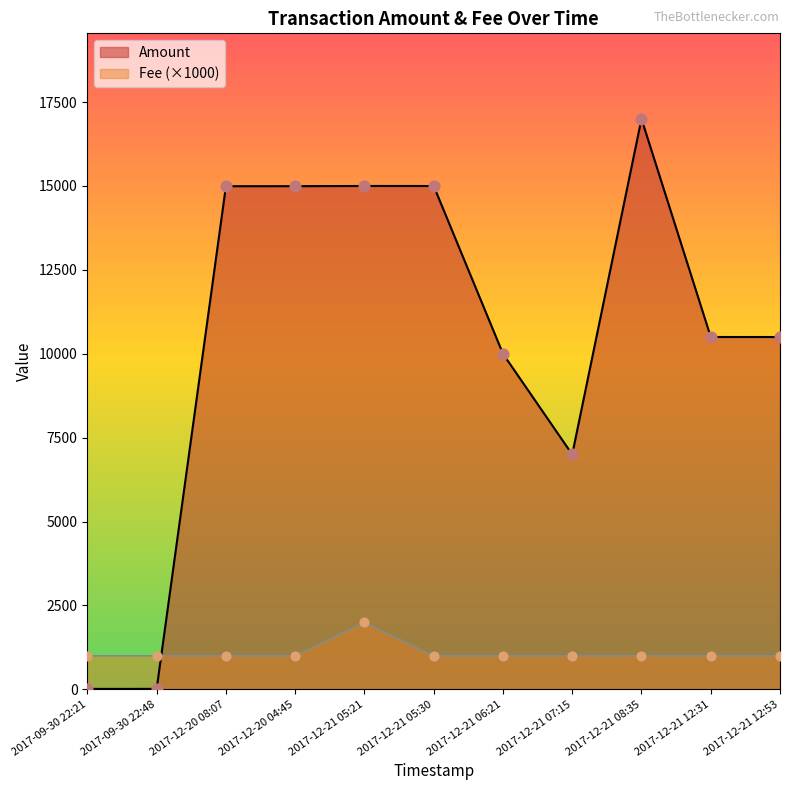

What are all the series names shown in the legend?

Amount, Fee (×1000)